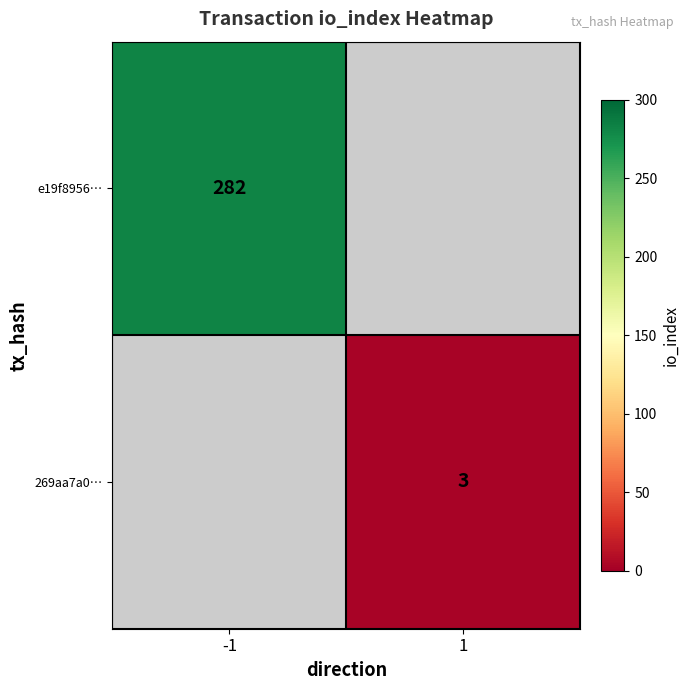

The value of 269aa7a0… at 1 is 3. True or false?

True